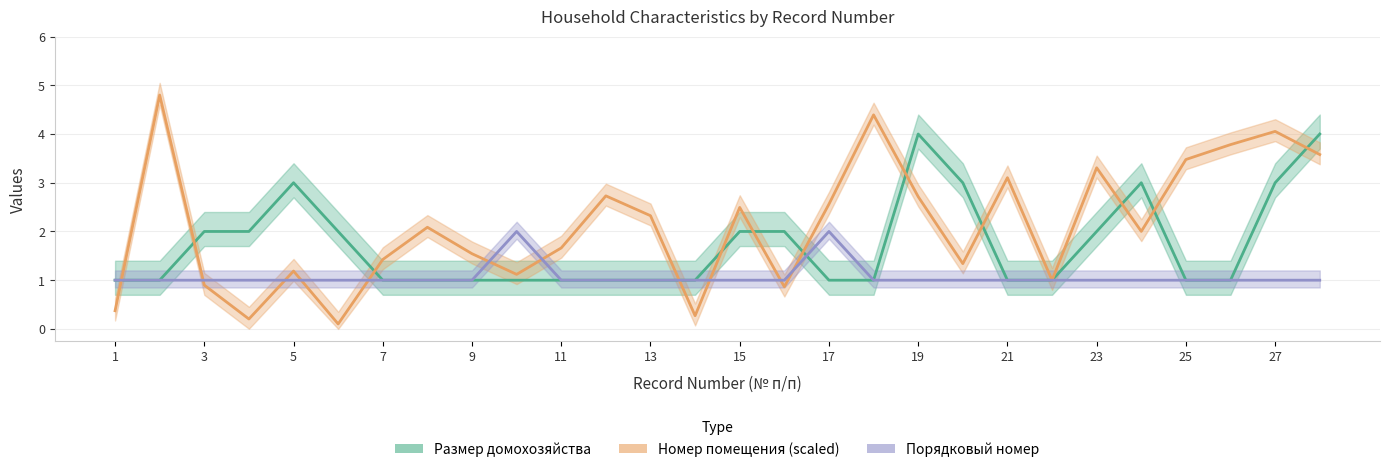

Does the chart display data point markers on the line(s)?

No